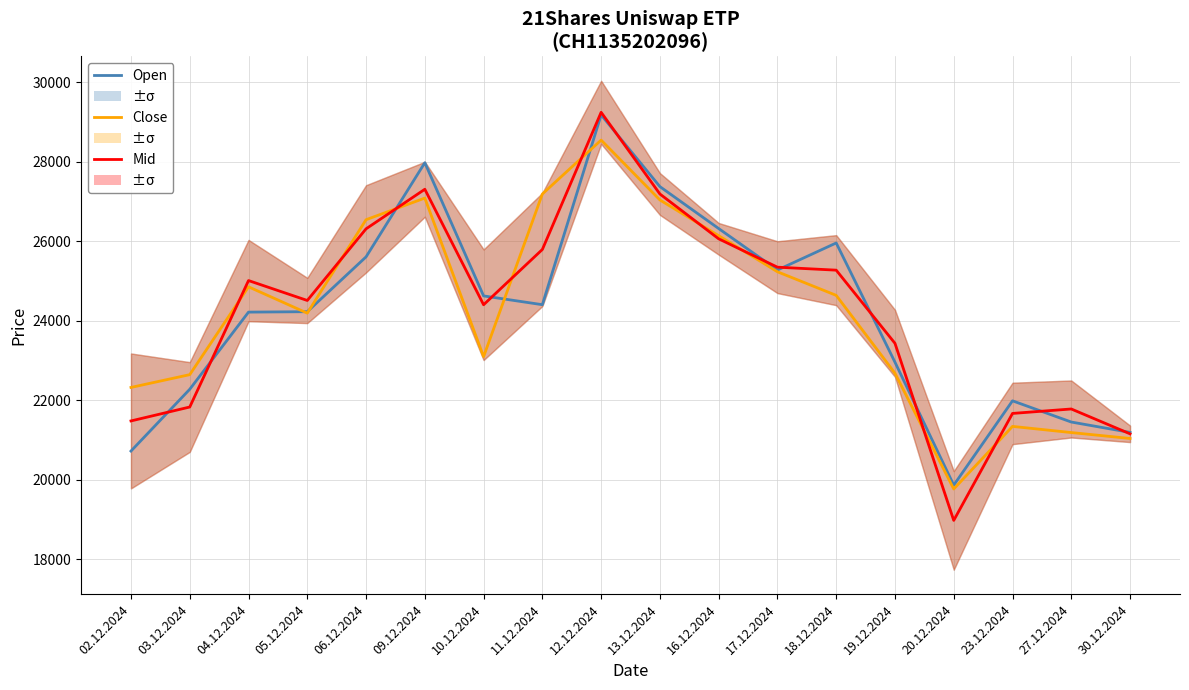

What is the difference between the Close values at 19.12.2024 and 04.12.2024?

2175.0